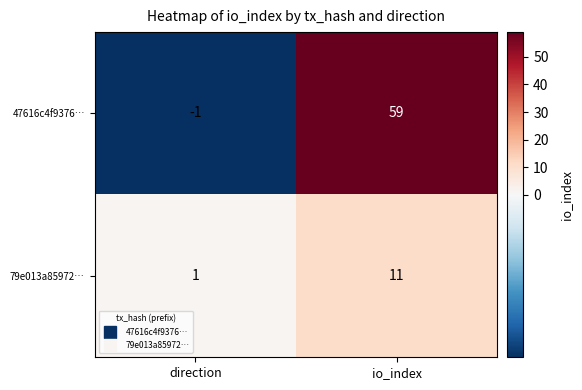

Reading left to right, what are all the values shown in this chart?

47616c4f9376…: -1	59
79e013a85972…: 1	11